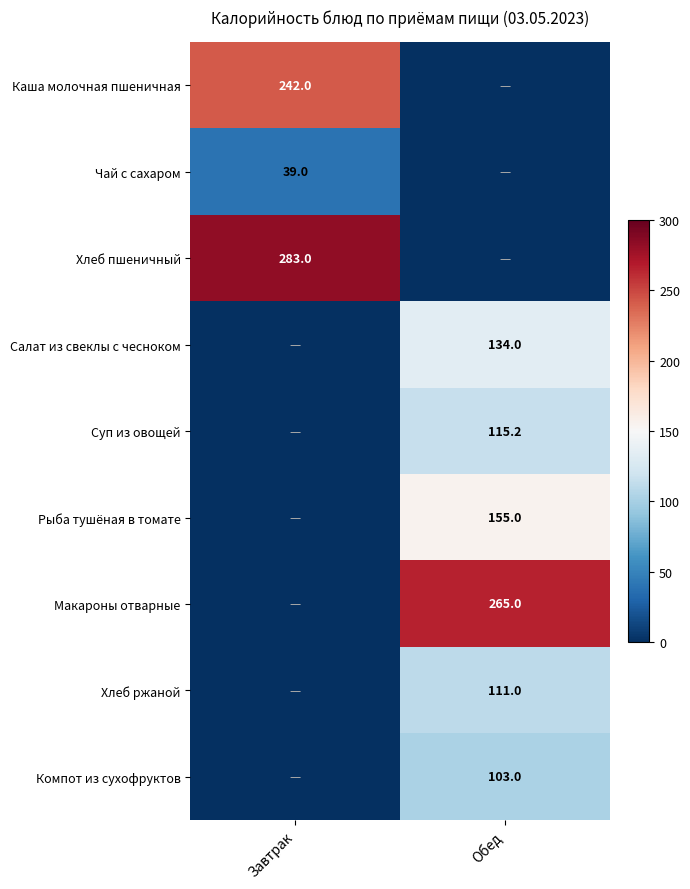

Is it true that Макароны отварные equals 119.3 at Обед?

False